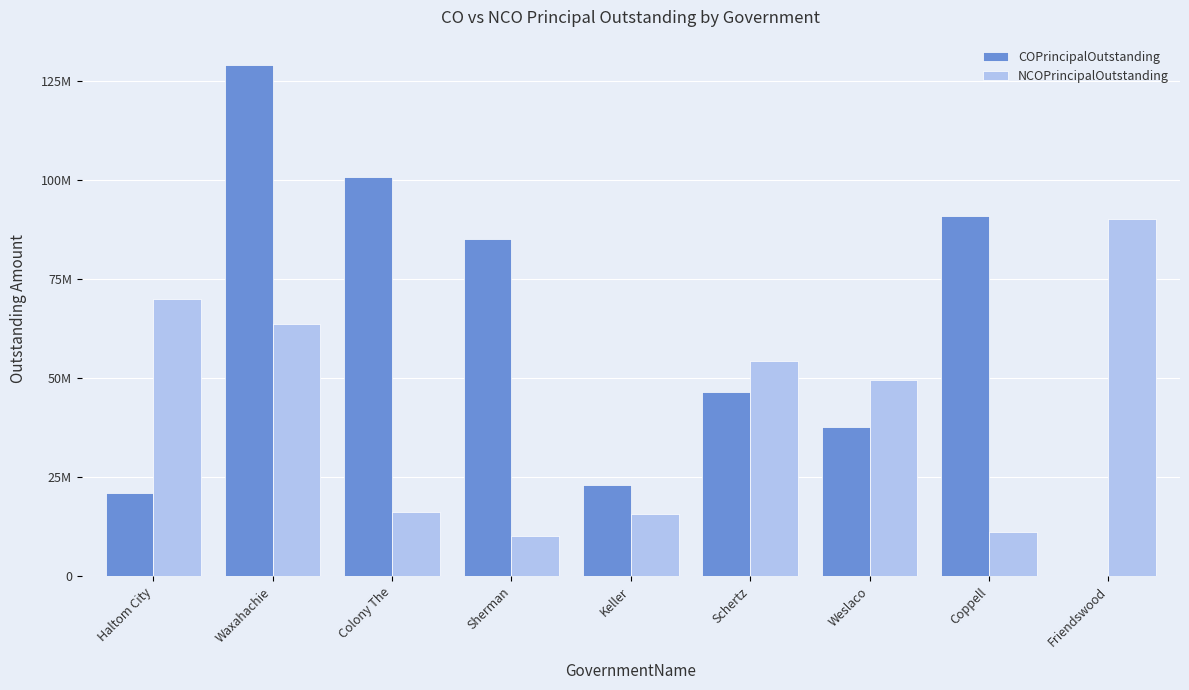

Which series has the largest total across all categories?

COPrincipalOutstanding